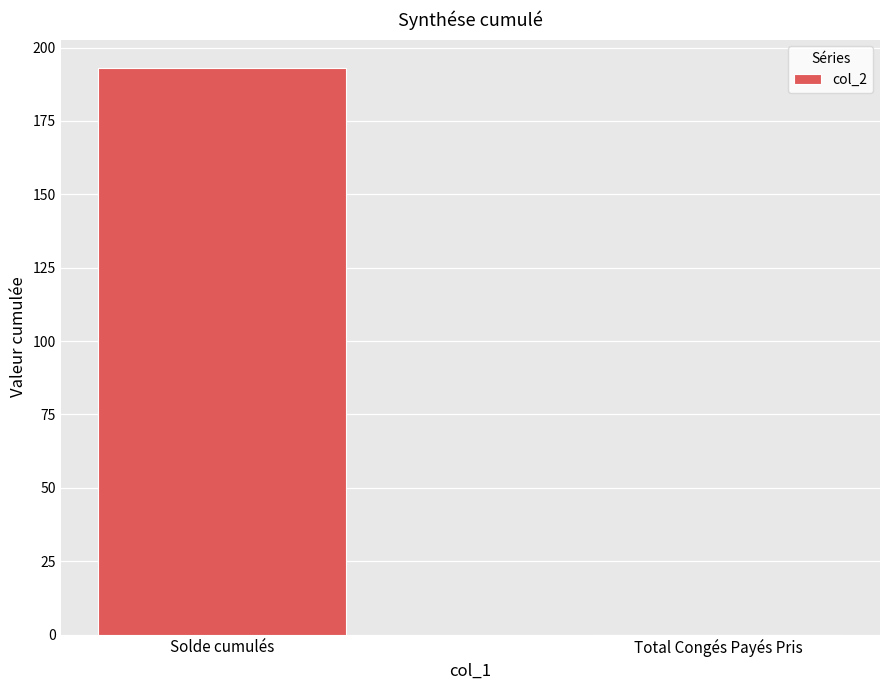

Are the bars horizontal?

No